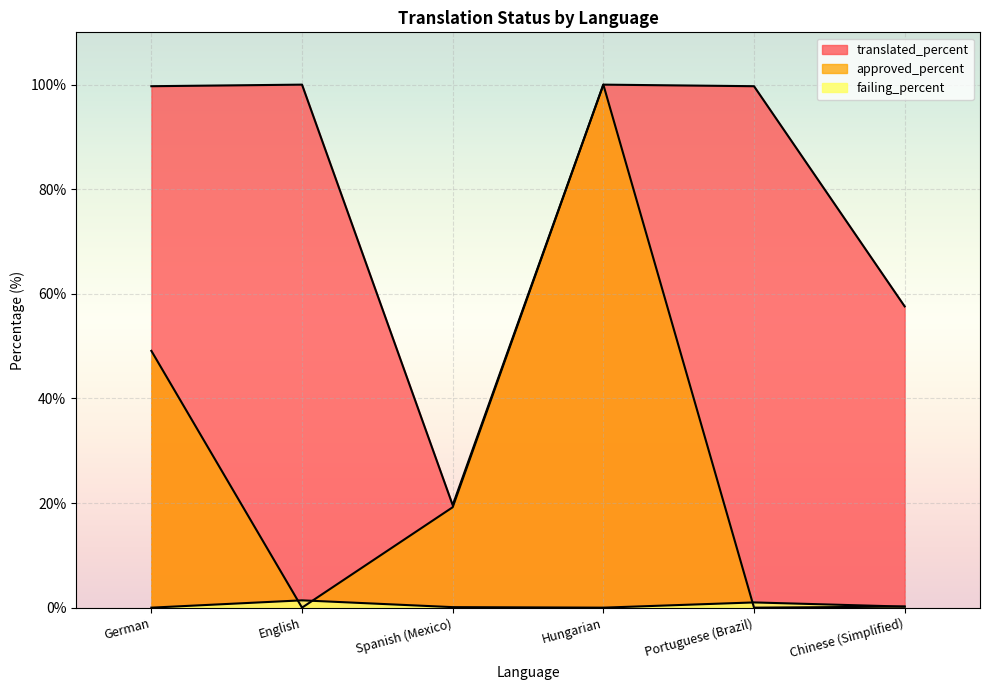

What is the difference between the failing_percent values at German and Portuguese (Brazil)?

1.0